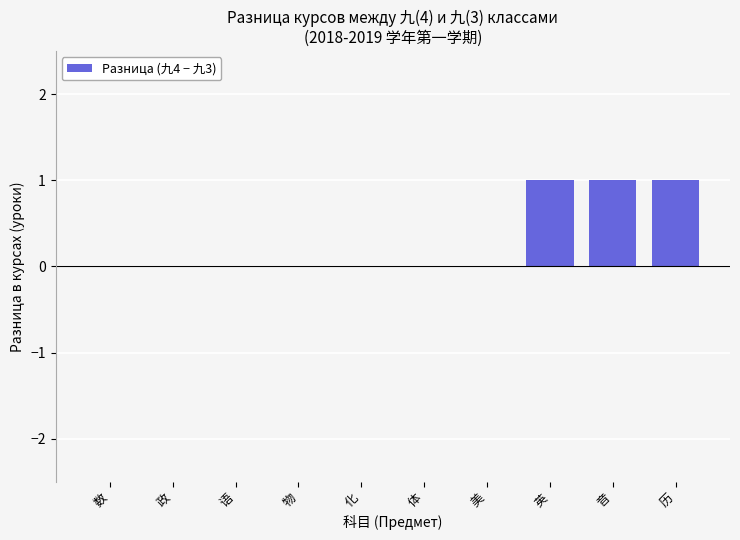

The chart shows a value of 0 at 数. True or false?

True